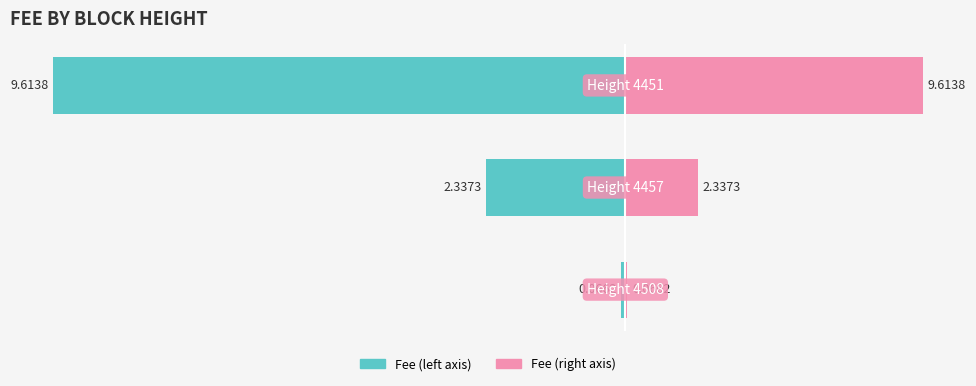

What is the sum of all Fee (left) values?

-12.0